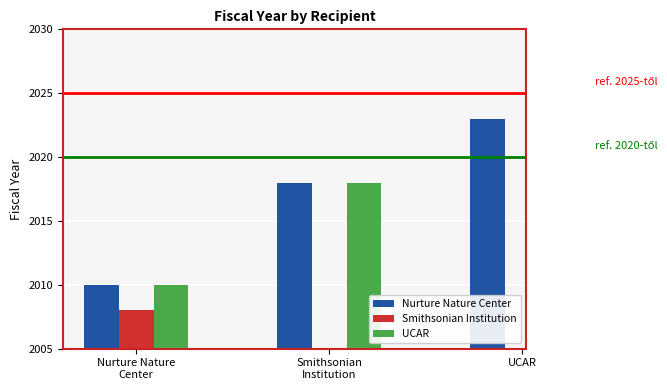

At which category does the chart reach its peak across all series?

UCAR